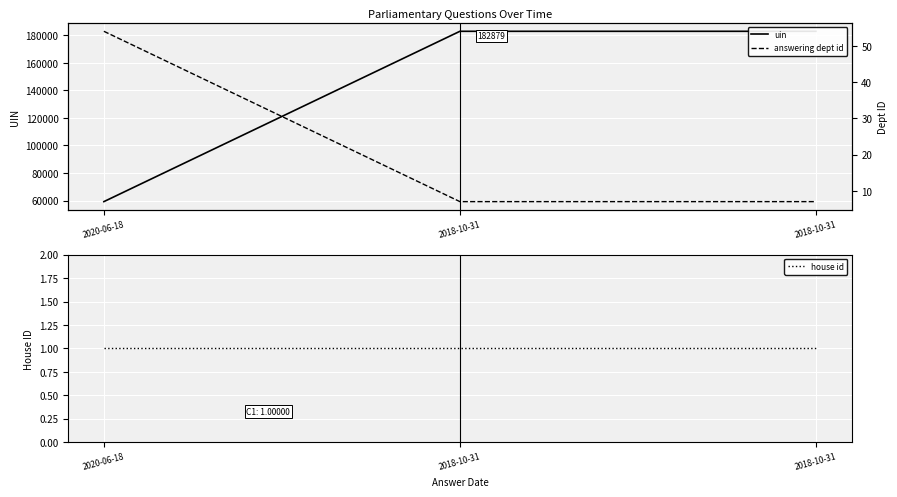

What is the approximate value of uin at 2020-06-18?

59243